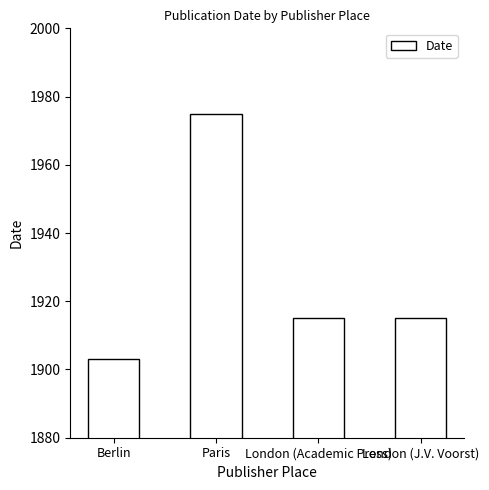

What is the label of the 4th bar from the right?

Berlin